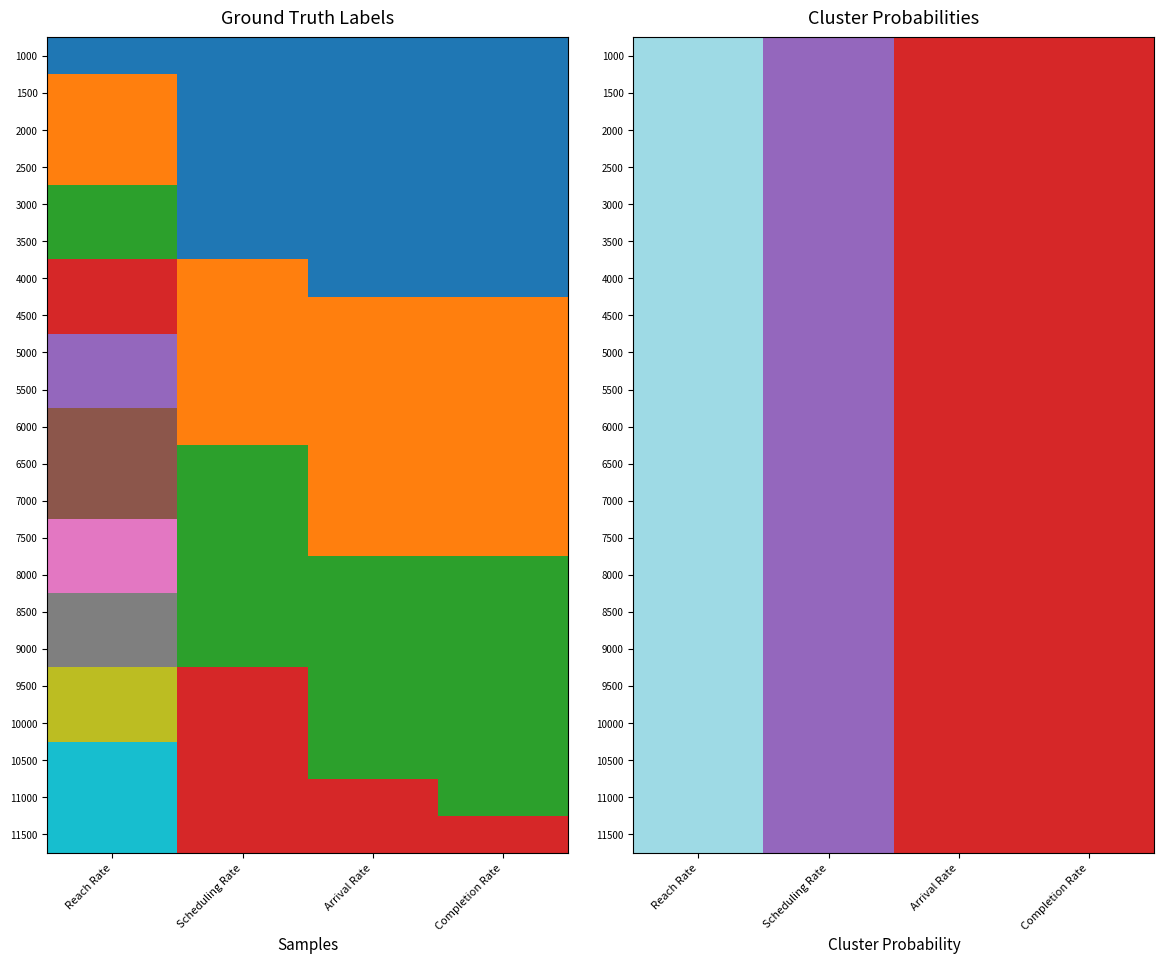

The value of 11000 at Scheduling Rate is 0.6. True or false?

False